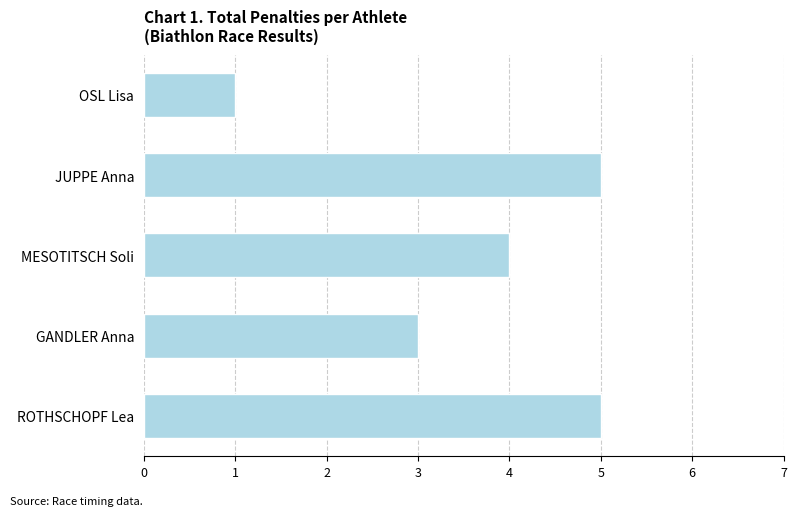

How many bars are there in total?

5